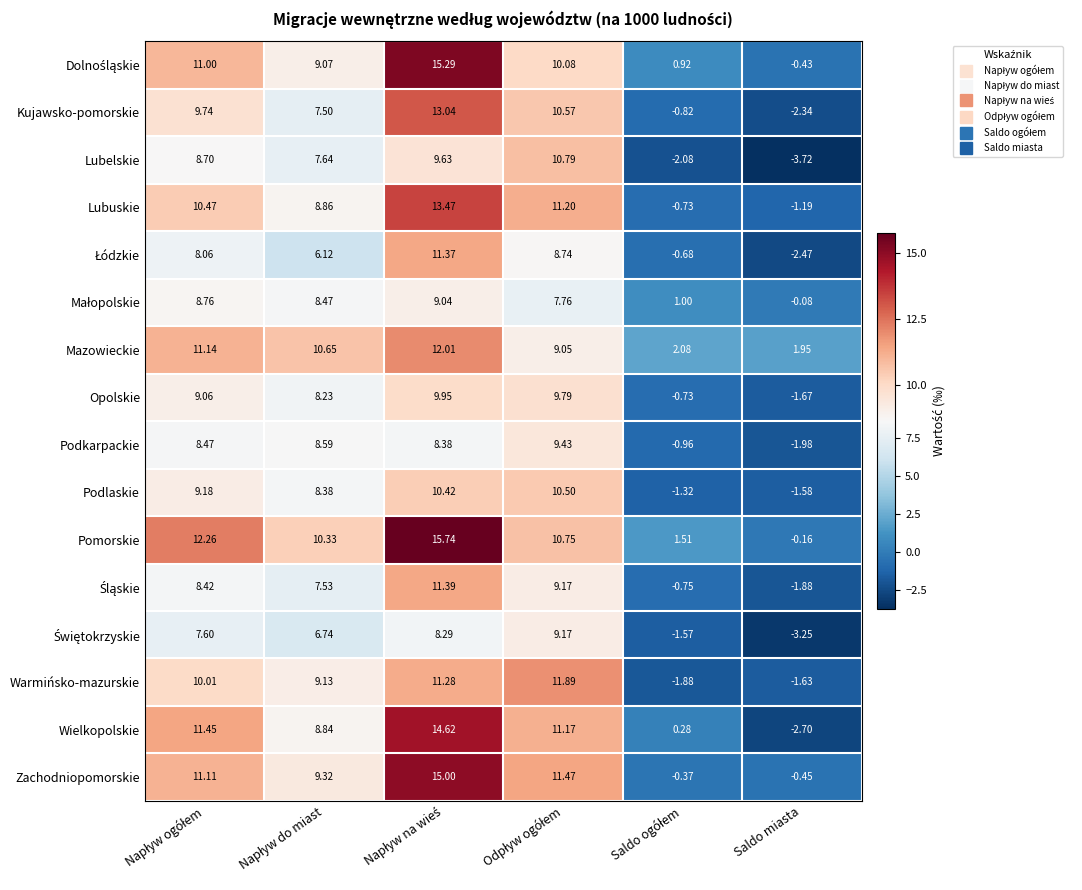

At which category does the chart reach its minimum across all series?

Saldo miasta